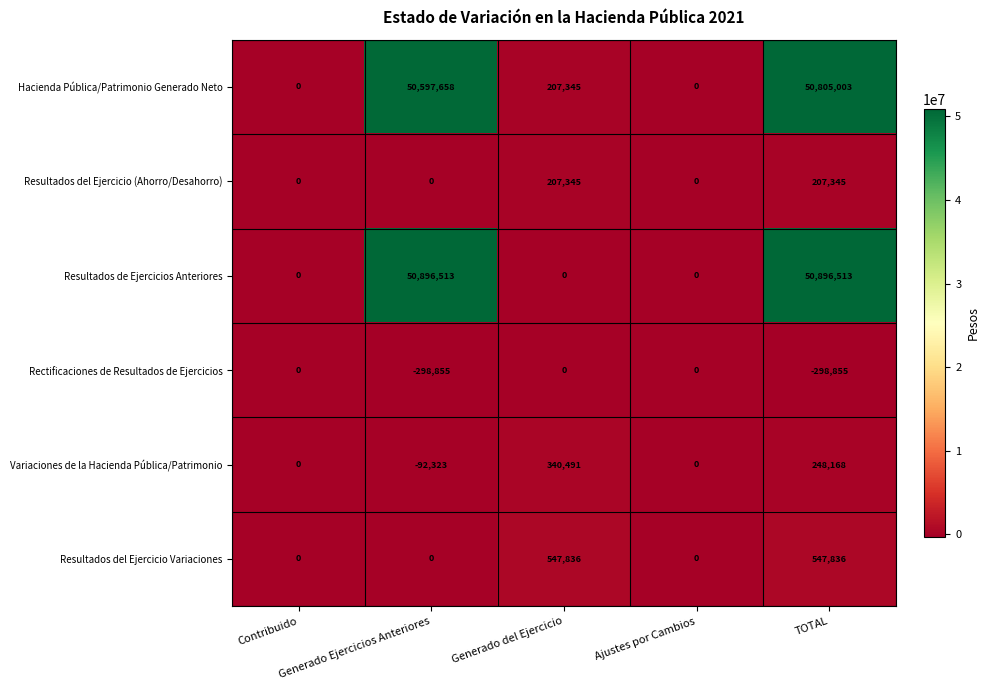

What is the maximum value for Resultados del Ejercicio Variaciones?

547836